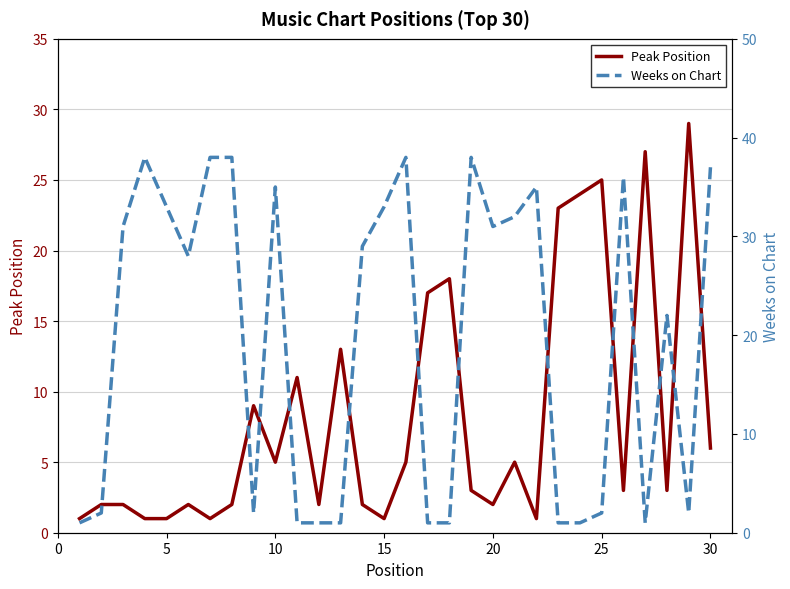

Is it true that Peak Position equals 1 at 25?

False